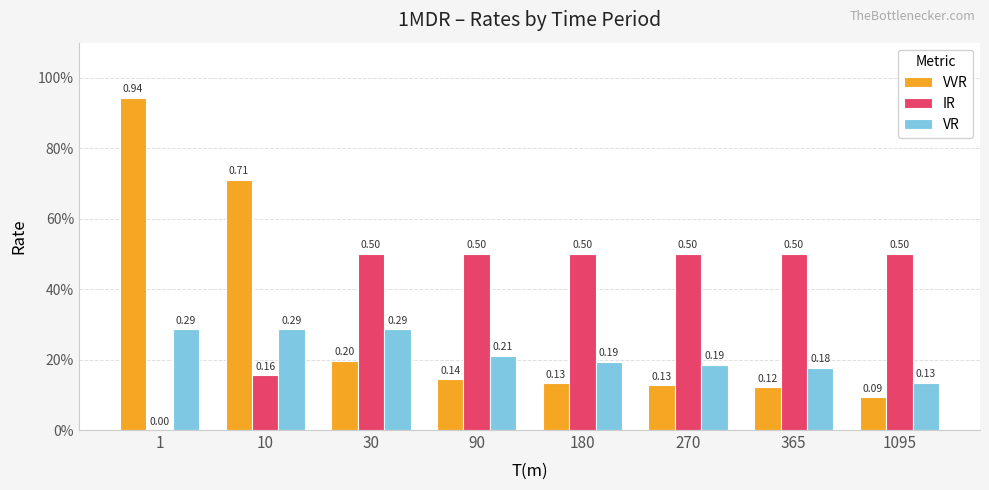

Rank the categories by IR value from lowest to highest.

1, 10, 30, 90, 180, 270, 365, 1095